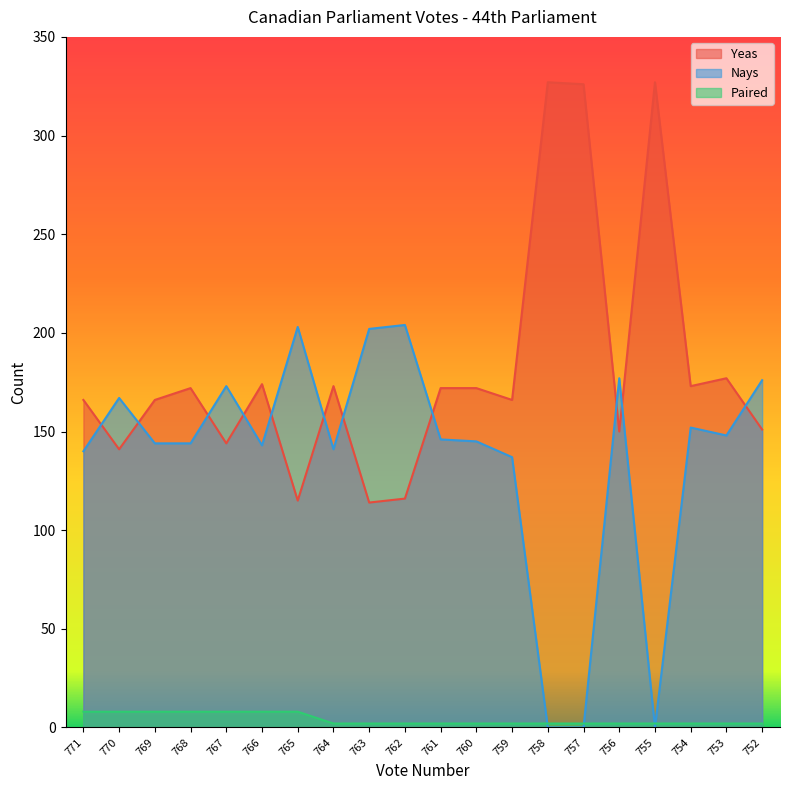

Where does the Yeas series first go above 172?

766